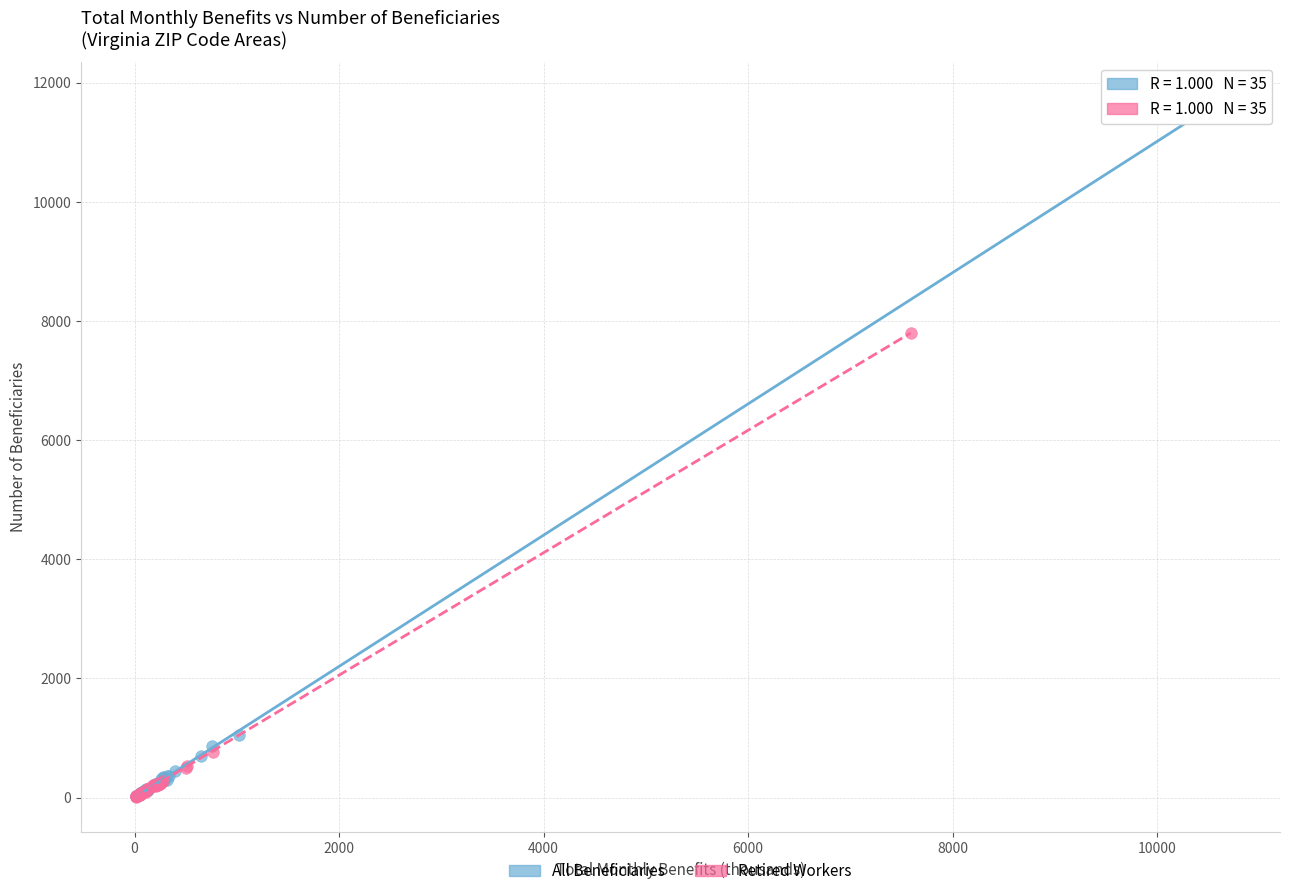

Which series contains the highest Y value?

All Beneficiaries